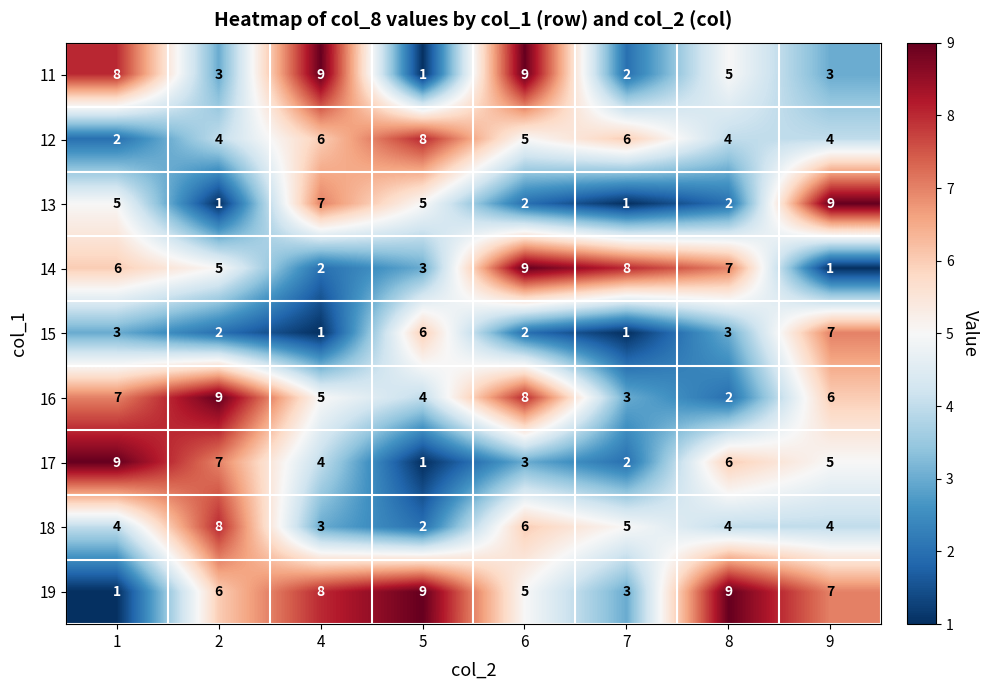

What is the total value across all series at 7?

31